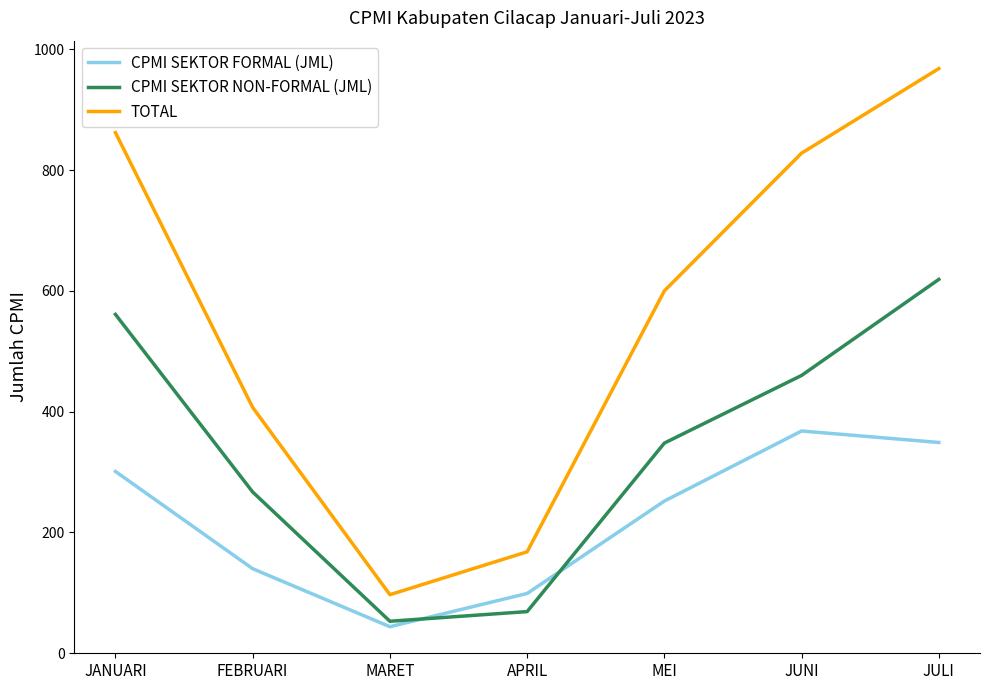

How many lines are shown in the chart?

3